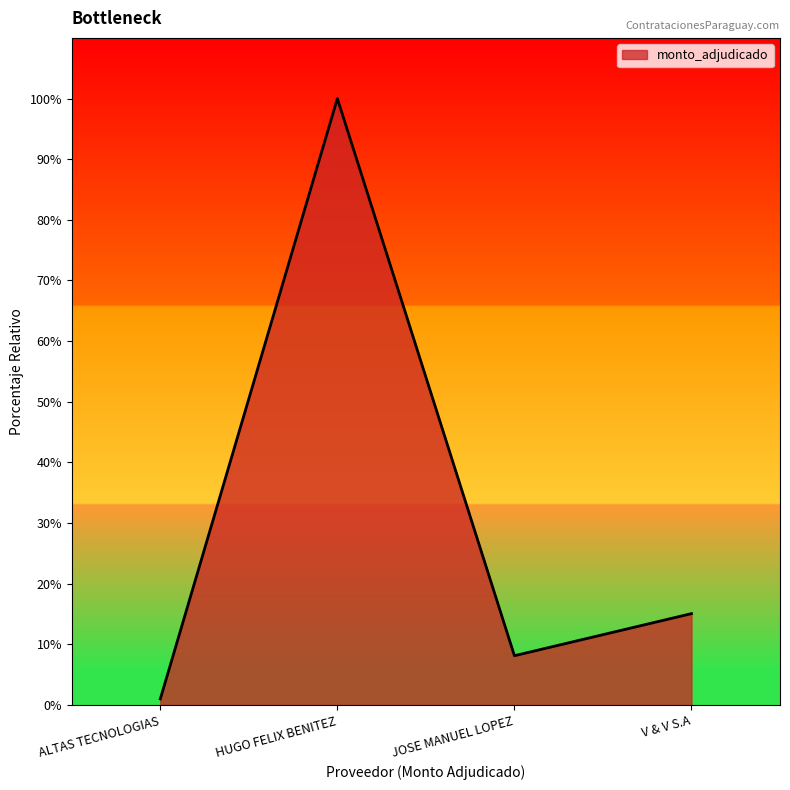

What is the difference between the values at HUGO FELIX BENITEZ and ALTAS TECNOLOGIAS?

196989250